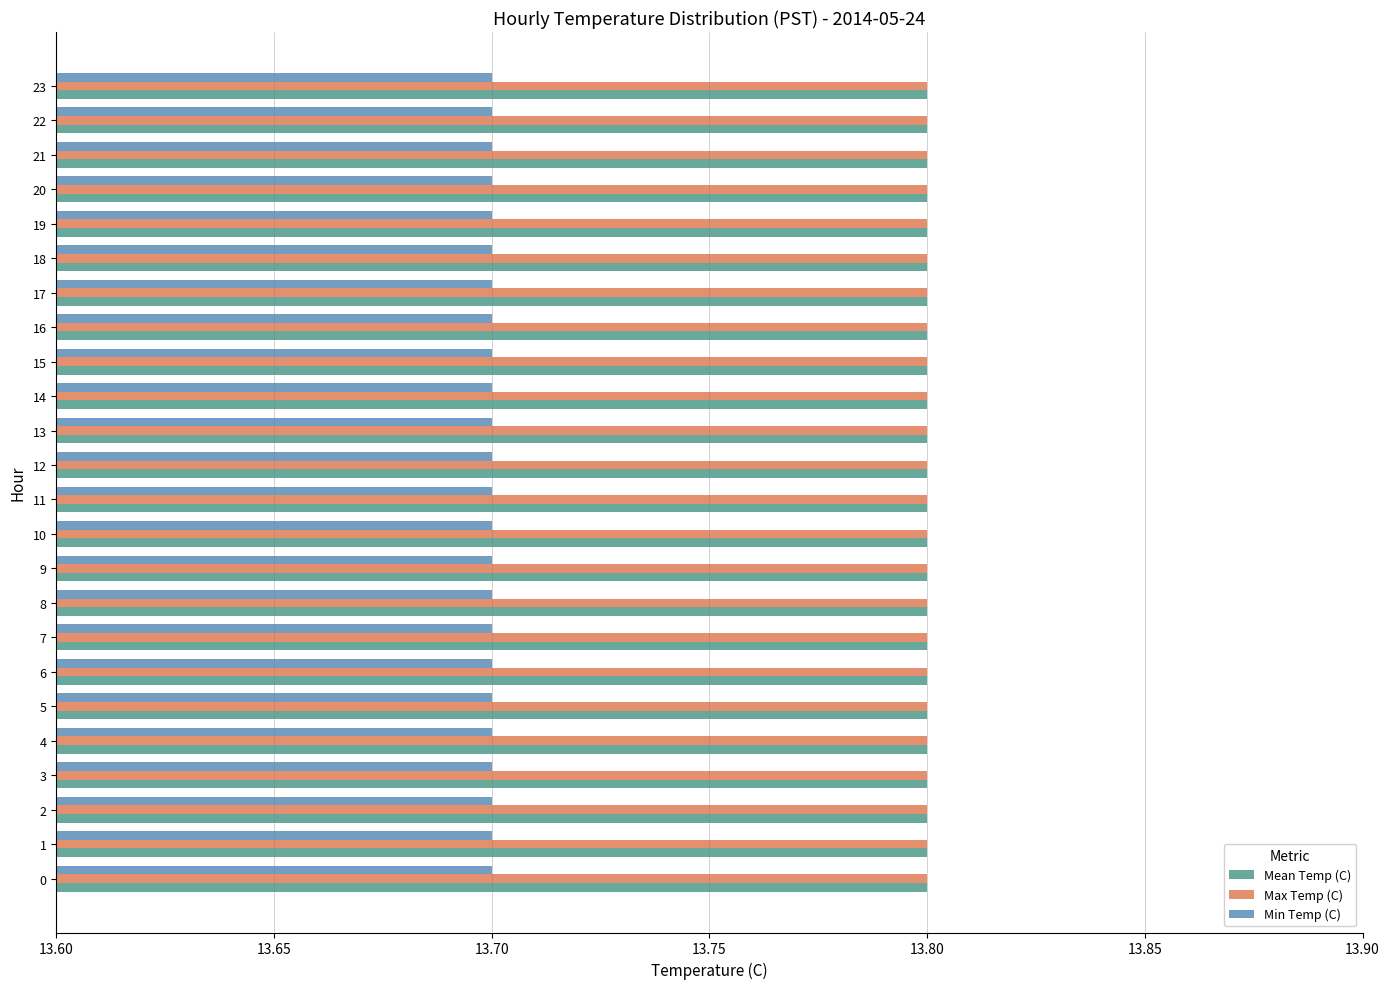

What is the maximum value shown in the chart?

13.8